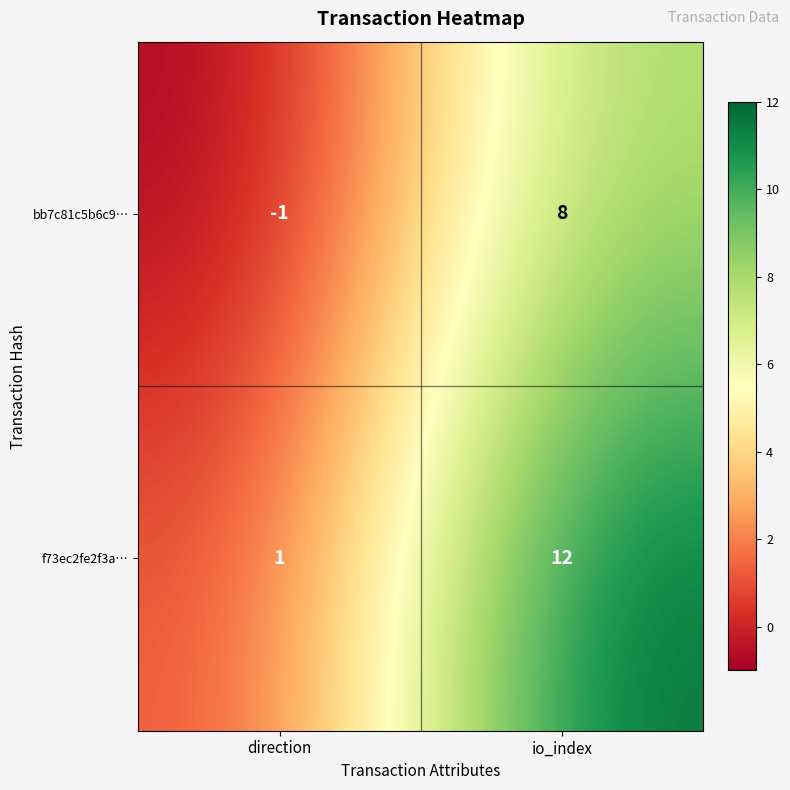

What value does the f73ec2fe2f3a… series have at io_index?

12